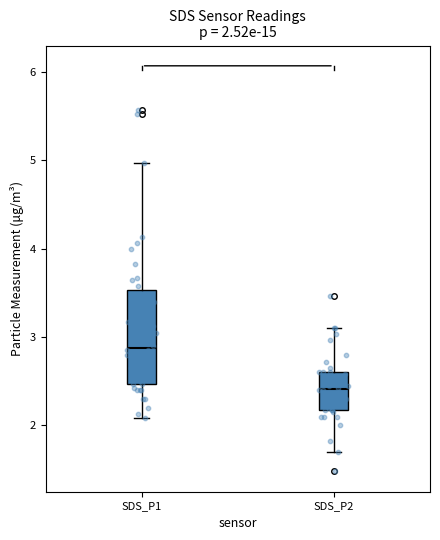

Which box is the tallest, from its lower edge to its upper edge?

SDS_P1